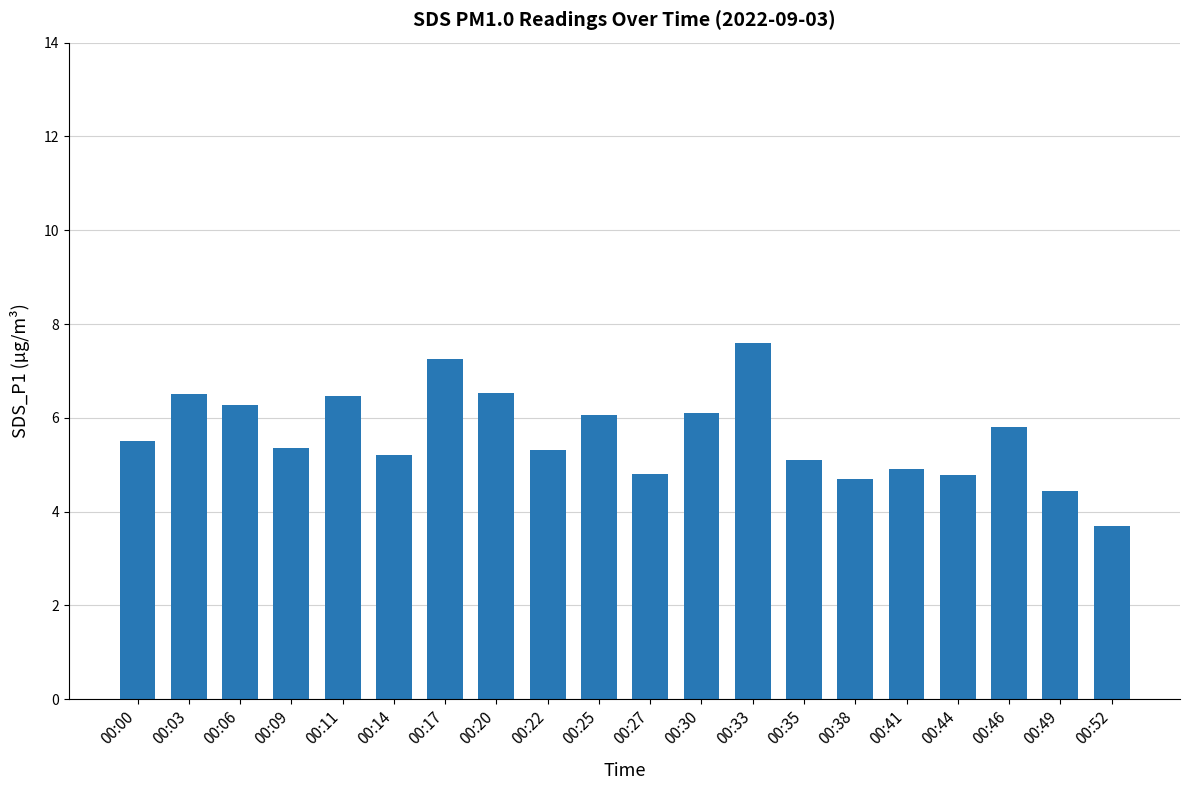

Where does the data first go above 5?

00:00